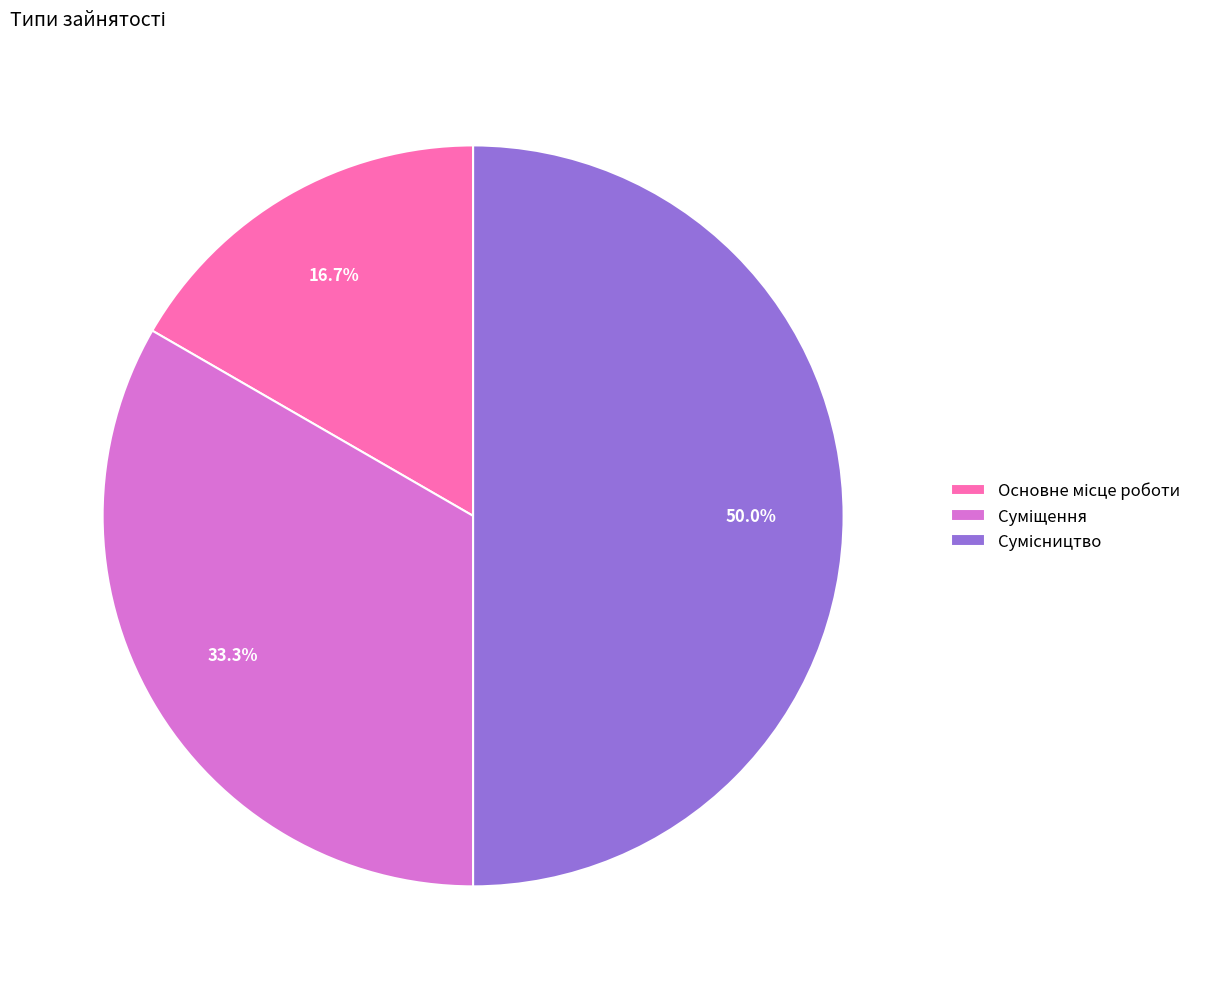

To the nearest percent, what is the difference between the Сумісництво and Суміщення slice percentages?

17%